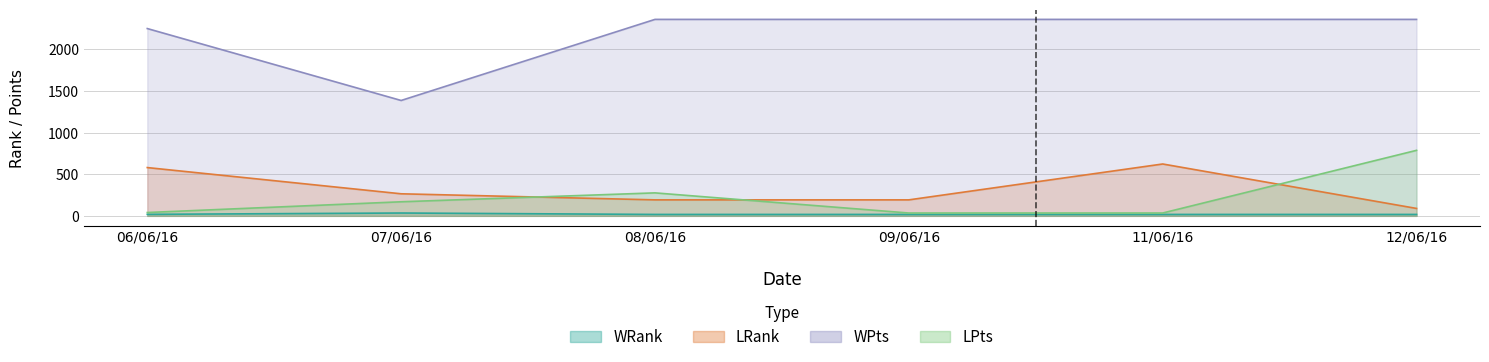

What is the sum of the WPts values at 09/06/16 and 11/06/16?

4720